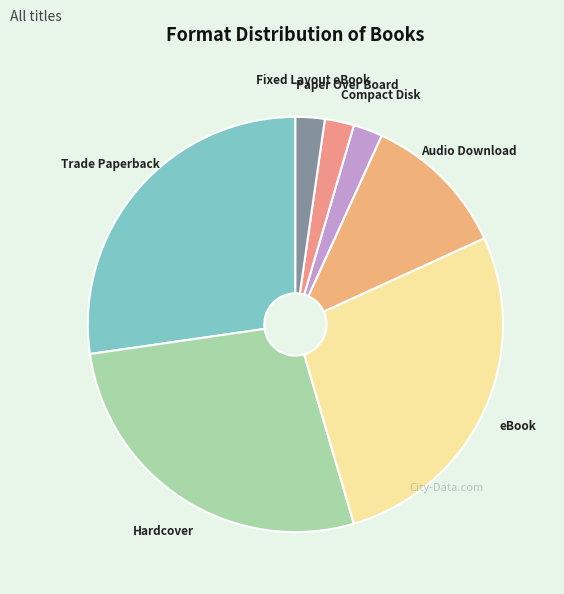

Combined, do Audio Download and Trade Paperback account for over 50%?

No